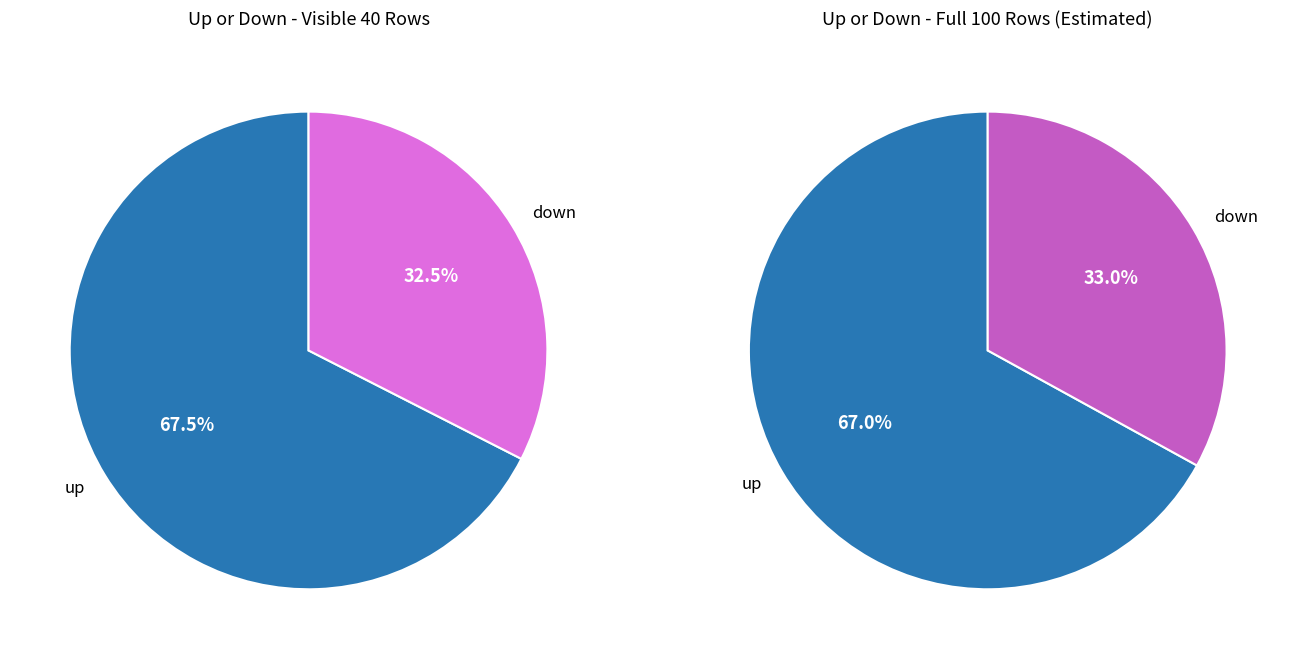

What is the change in value from up to down?

-34